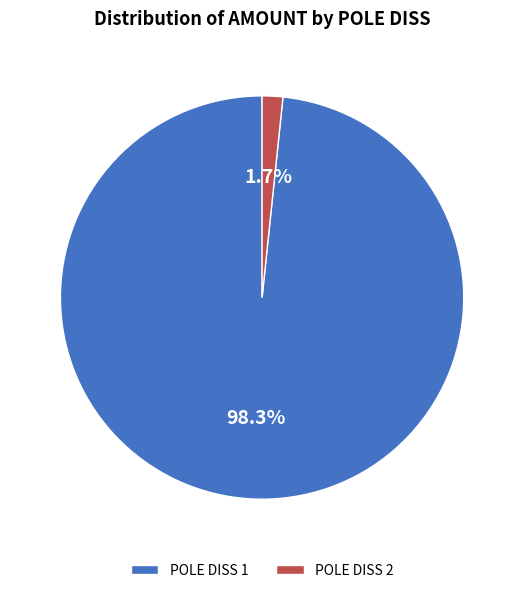

Rank the categories by value from lowest to highest.

POLE DISS 2, POLE DISS 1